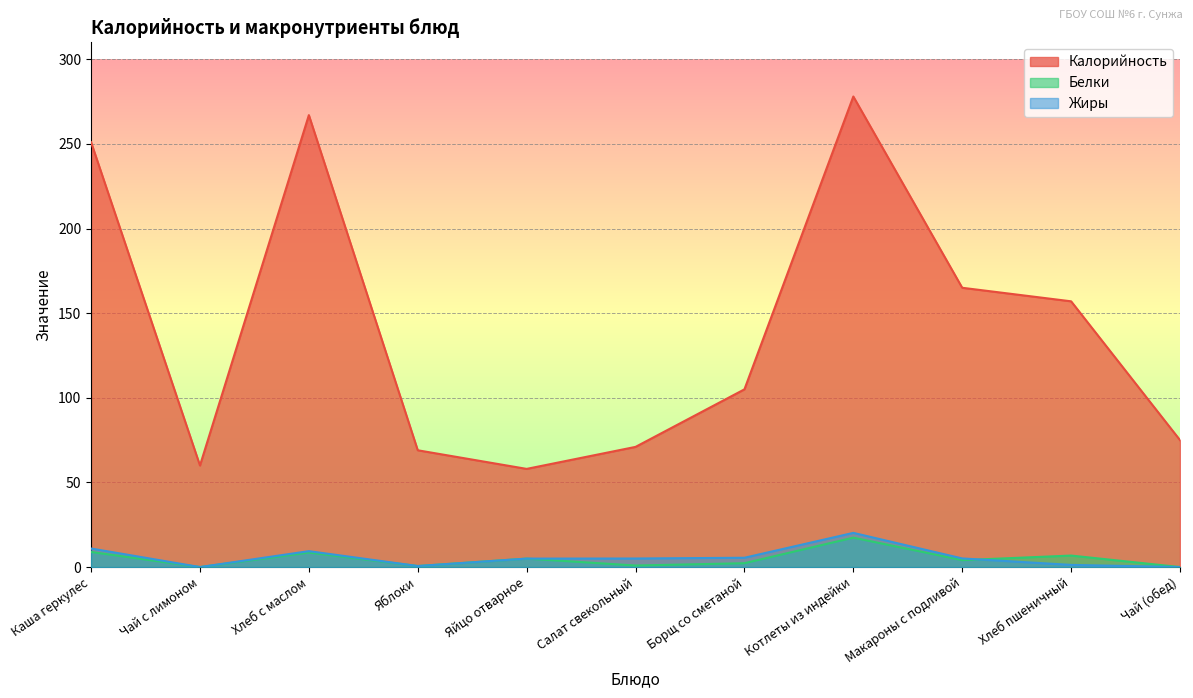

Reading left to right, list all the values displayed in this chart.

Калорийность: 251.0	60.0	267.0	69.0	58.0	71.0	105.0	278.0	165.0	157.0	75.0
Белки: 8.9	0.0	8.6	0.6	5.0	0.9	2.3	17.4	4.1	6.8	0.0
Жиры: 11.0	0.0	9.4	0.6	5.0	5.1	5.5	20.2	5.1	1.3	0.0